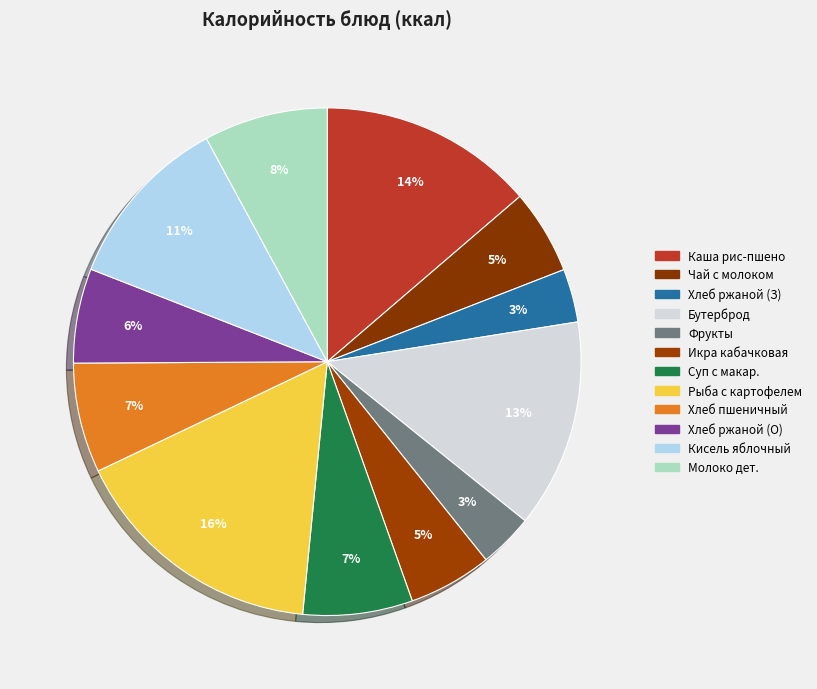

Is there a majority slice in this chart?

No